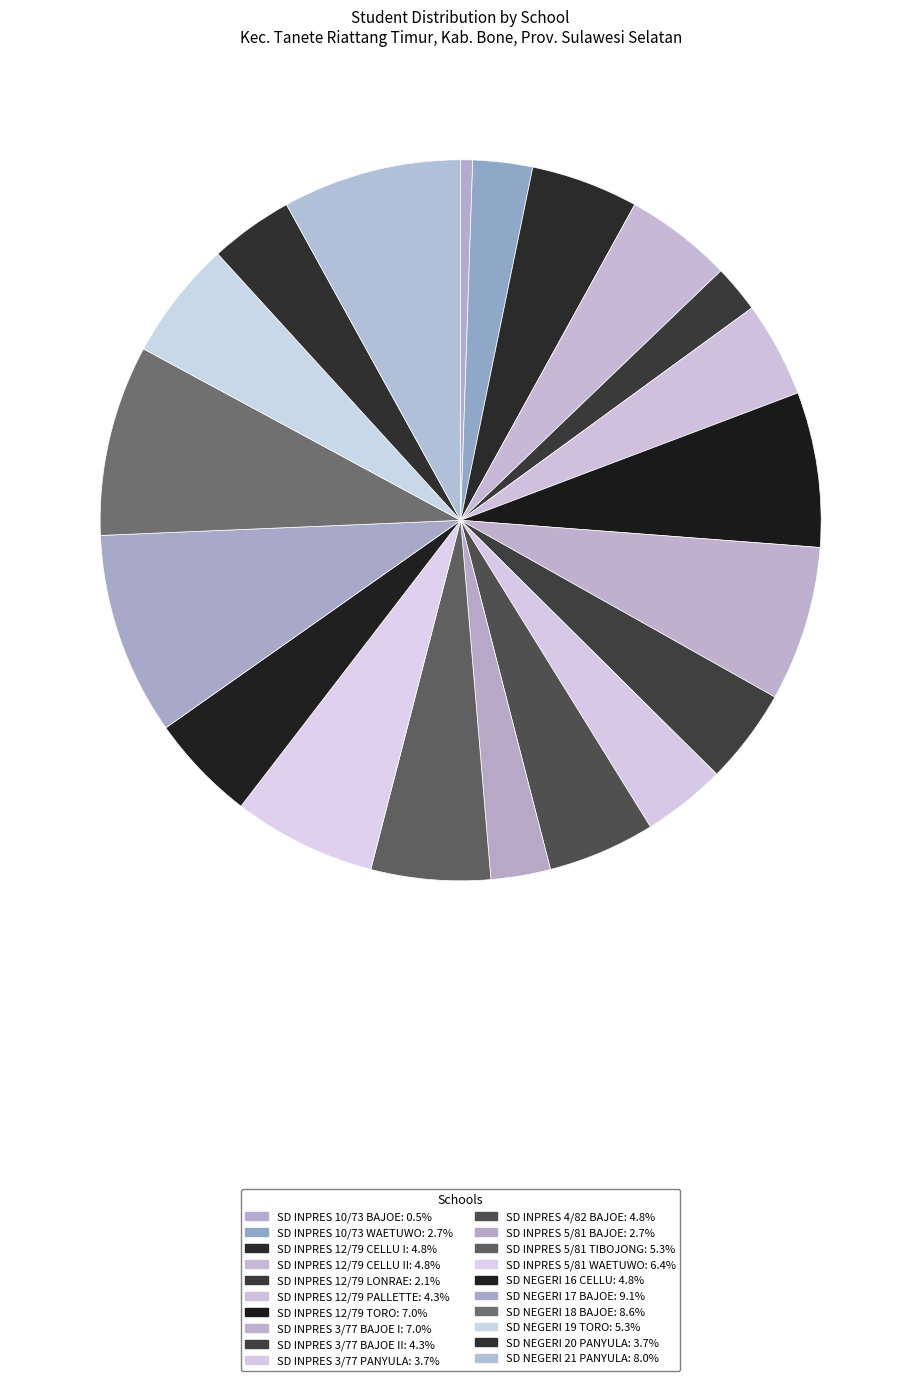

Count the number of slices in the pie.

20